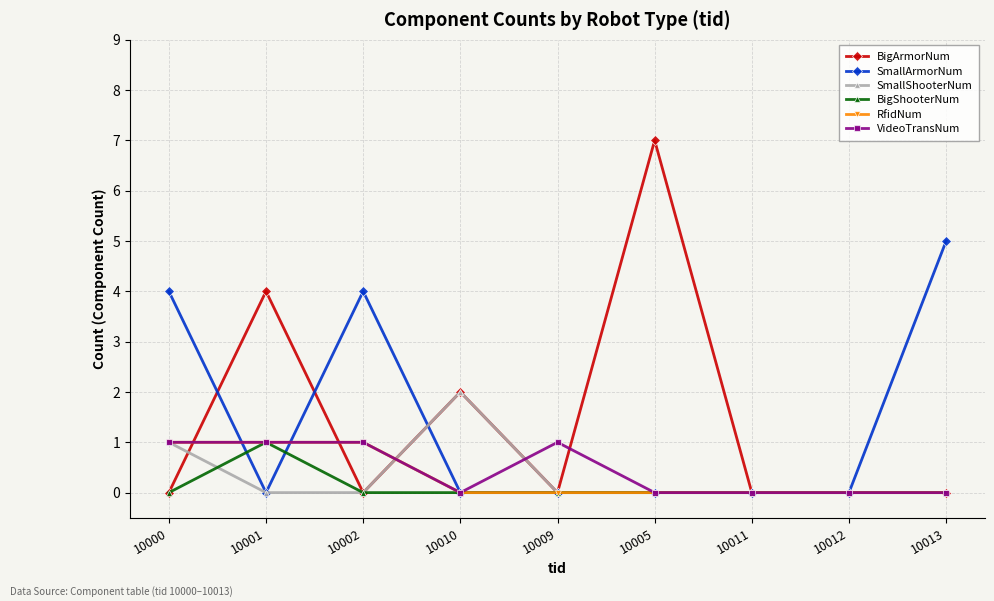

Reading right to left, list all the values displayed in this chart.

BigArmorNum: 10013=0	10012=0	10011=0	10005=7	10009=0	10010=2	10002=0	10001=4	10000=0
SmallArmorNum: 10013=5	10012=0	10011=0	10005=0	10009=0	10010=0	10002=4	10001=0	10000=4
SmallShooterNum: 10013=0	10012=0	10011=0	10005=0	10009=0	10010=2	10002=0	10001=0	10000=1
BigShooterNum: 10013=0	10012=0	10011=0	10005=0	10009=0	10010=0	10002=0	10001=1	10000=0
RfidNum: 10013=0	10012=0	10011=0	10005=0	10009=0	10010=0	10002=1	10001=1	10000=1
VideoTransNum: 10013=0	10012=0	10011=0	10005=0	10009=1	10010=0	10002=1	10001=1	10000=1